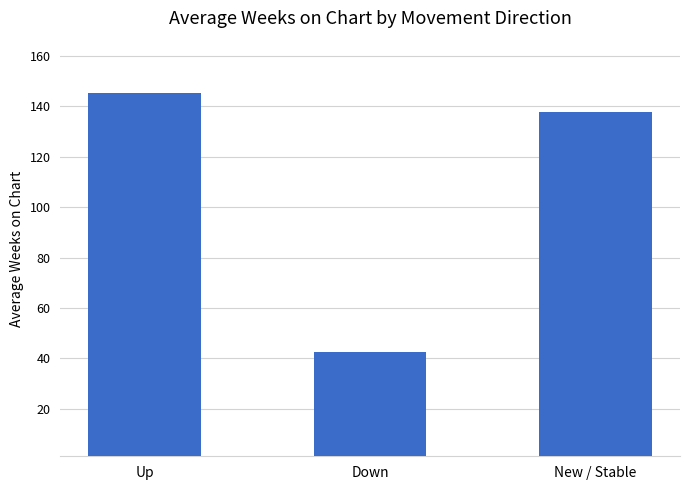

Reading right to left, extract all data points from this chart.

New / Stable=138.0	Down=42.4	Up=145.5